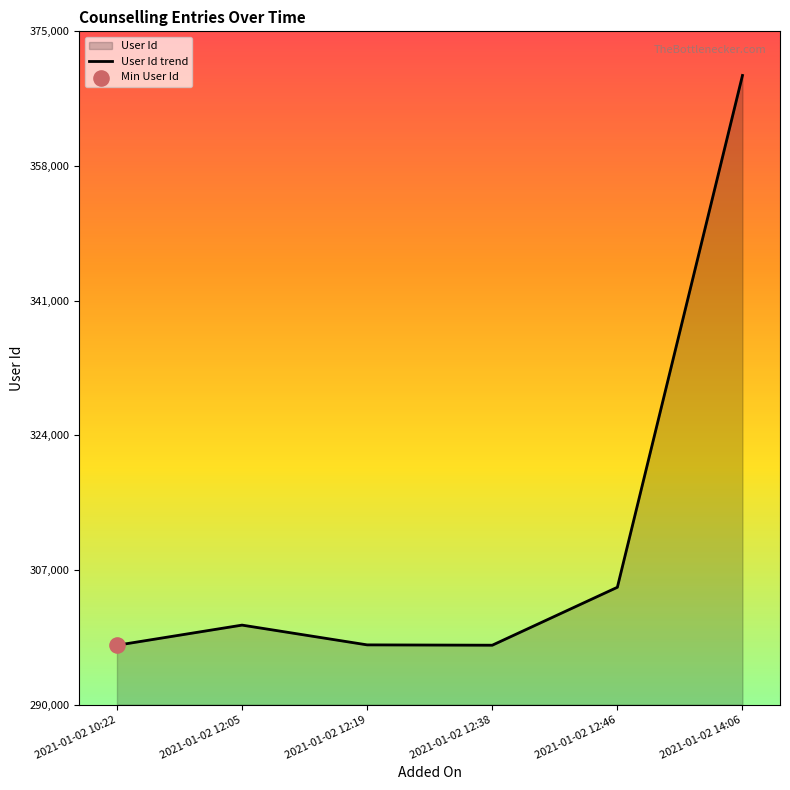

What is the ratio of the value at 2021-01-02 12:38 to the value at 2021-01-02 14:06?

0.8